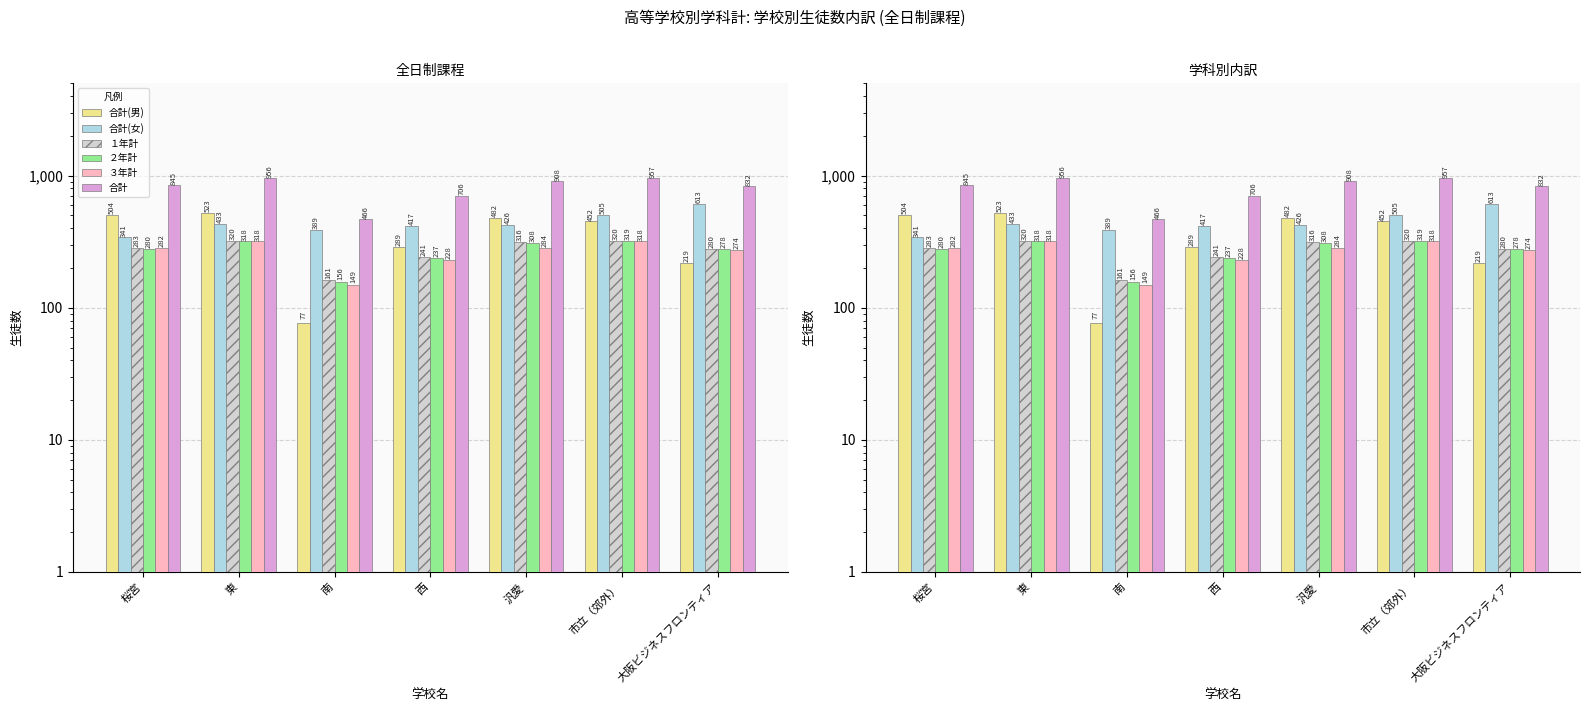

At 桜宮, list the series in order from largest to smallest.

合計, 合計(男), 合計(女), １年計, ３年計, ２年計